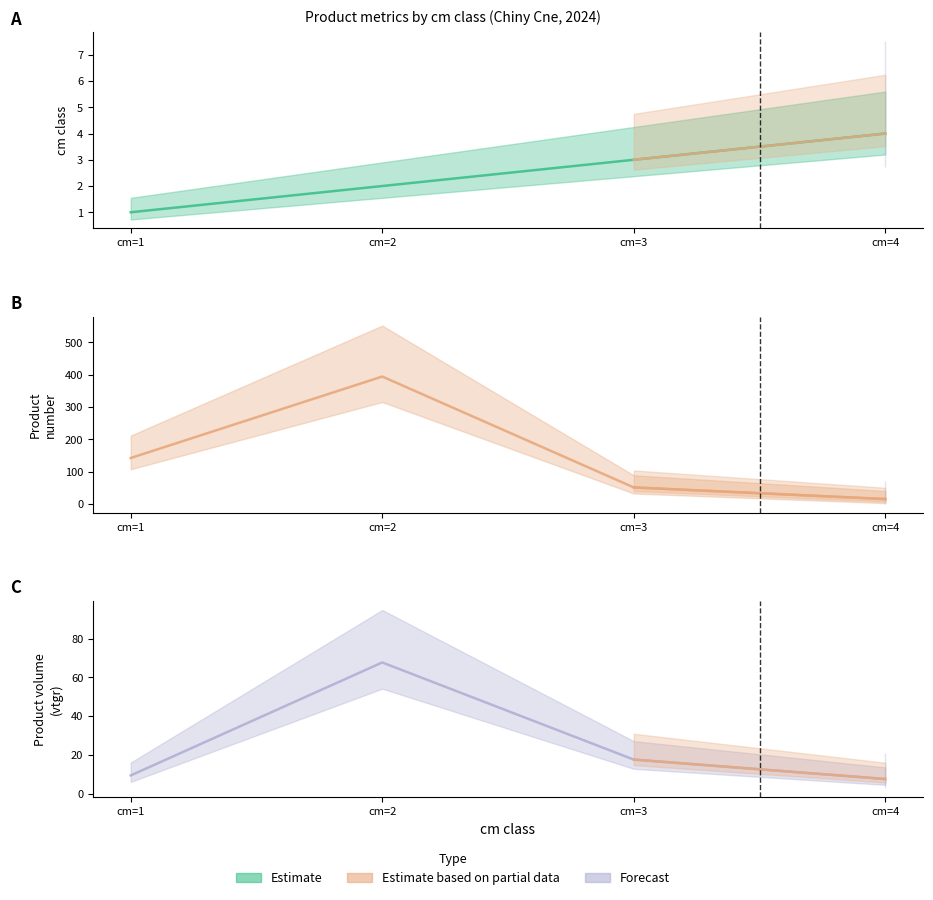

Which category has the lowest value in the produit_vtgr series?

cm=4